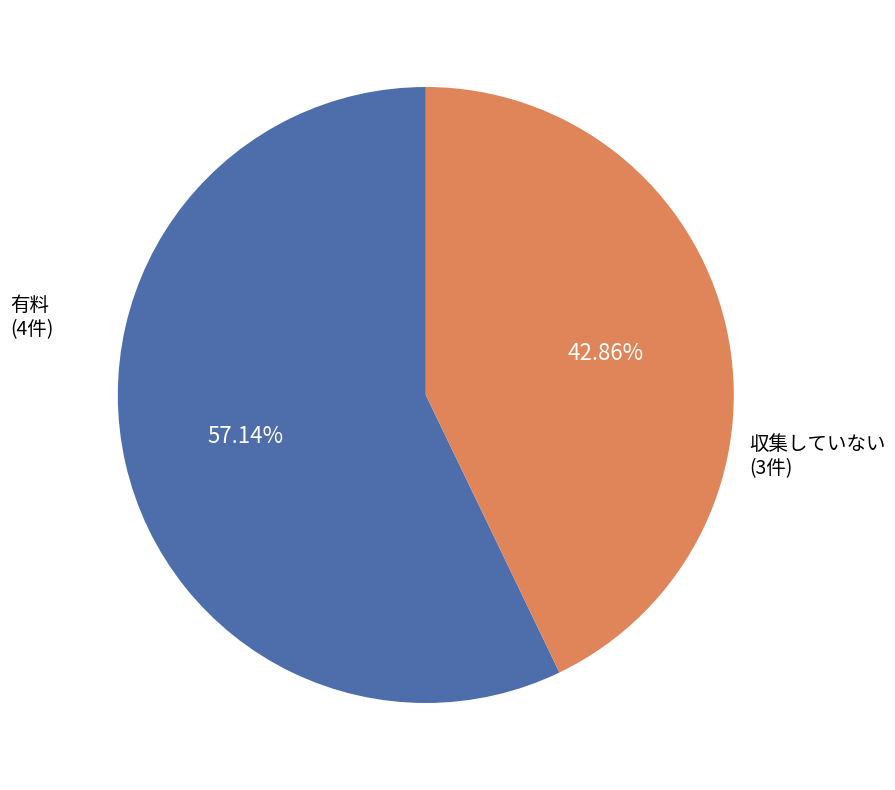

What is the total percentage of 収集していない and 有料?

100.0%